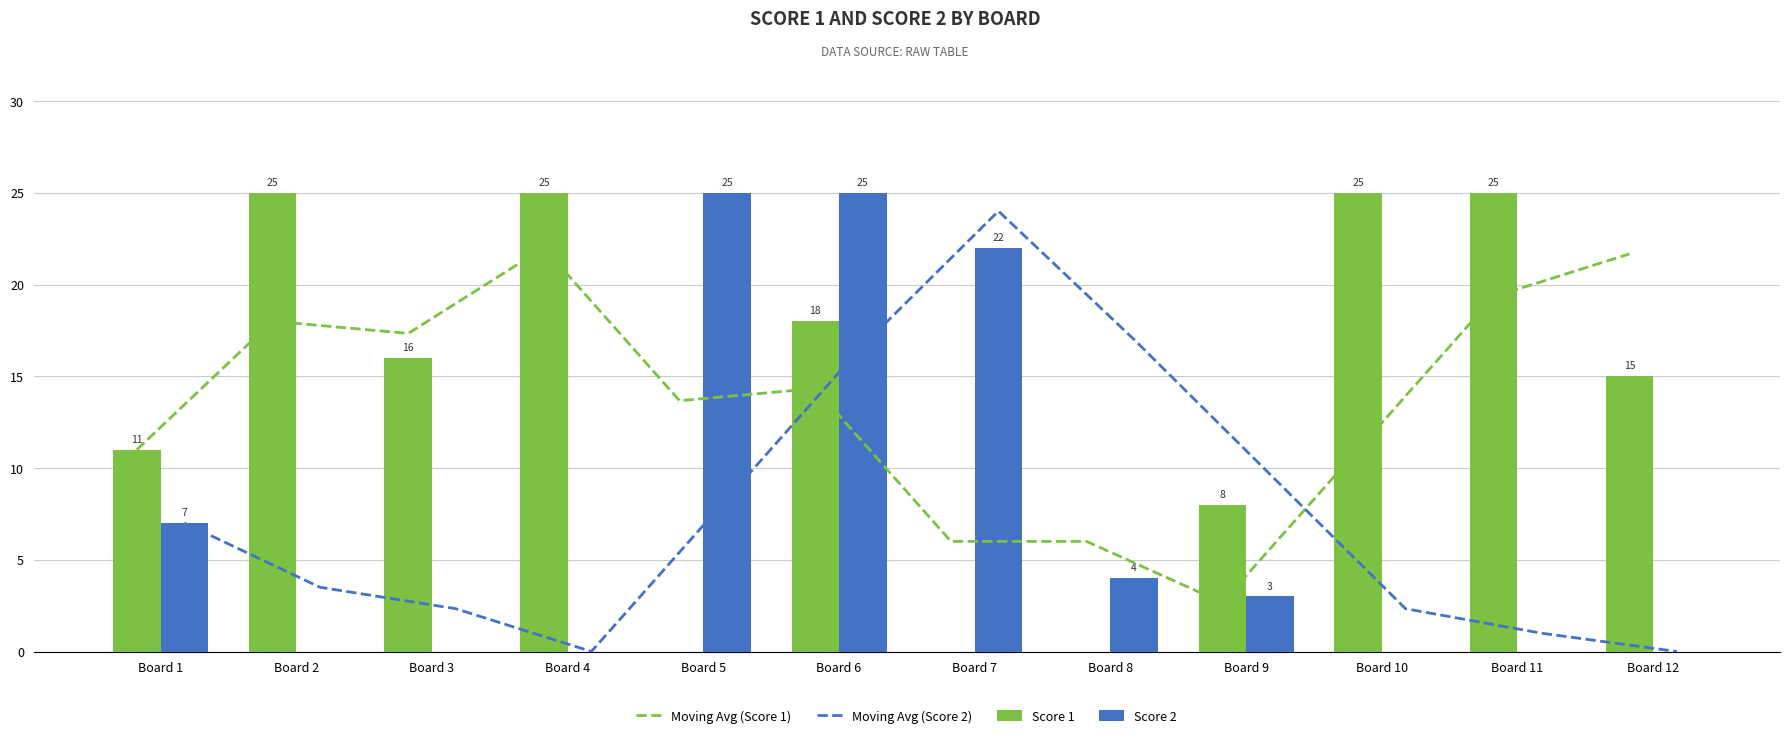

Reading right to left, list all the values displayed in this chart.

Moving Avg (Score 1): Board 12=21.7	Board 11=19.3	Board 10=11.0	Board 9=2.7	Board 8=6.0	Board 7=6.0	Board 6=14.3	Board 5=13.7	Board 4=22.0	Board 3=17.3	Board 2=18.0	Board 1=11.0
Moving Avg (Score 2): Board 12=0.0	Board 11=1.0	Board 10=2.3	Board 9=9.7	Board 8=17.0	Board 7=24.0	Board 6=16.7	Board 5=8.3	Board 4=0.0	Board 3=2.3	Board 2=3.5	Board 1=7.0
Score 1: Board 12=15.0	Board 11=25.0	Board 10=25.0	Board 9=8.0	Board 8=0.0	Board 7=0.0	Board 6=18.0	Board 5=0.0	Board 4=25.0	Board 3=16.0	Board 2=25.0	Board 1=11.0
Score 2: Board 12=0.0	Board 11=0.0	Board 10=0.0	Board 9=3.0	Board 8=4.0	Board 7=22.0	Board 6=25.0	Board 5=25.0	Board 4=0.0	Board 3=0.0	Board 2=0.0	Board 1=7.0